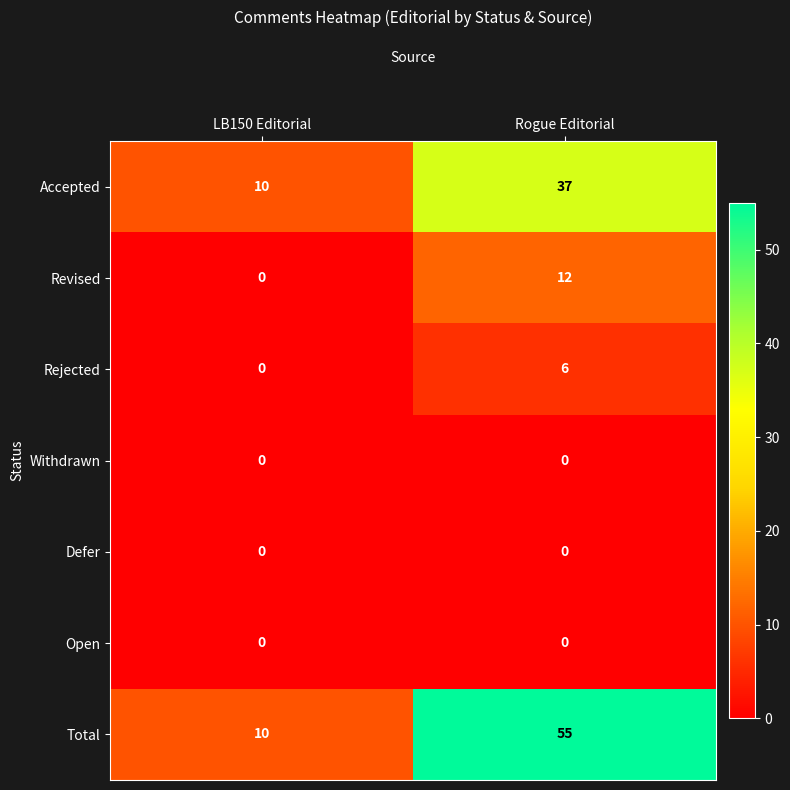

At which label is Rejected closest to 3?

LB150 Editorial